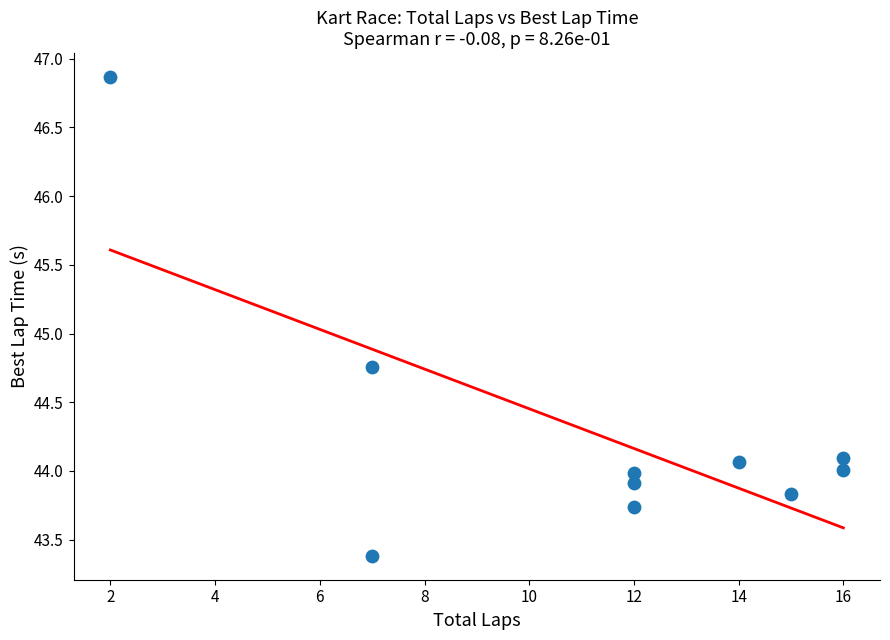

What is the average X value?

11.3